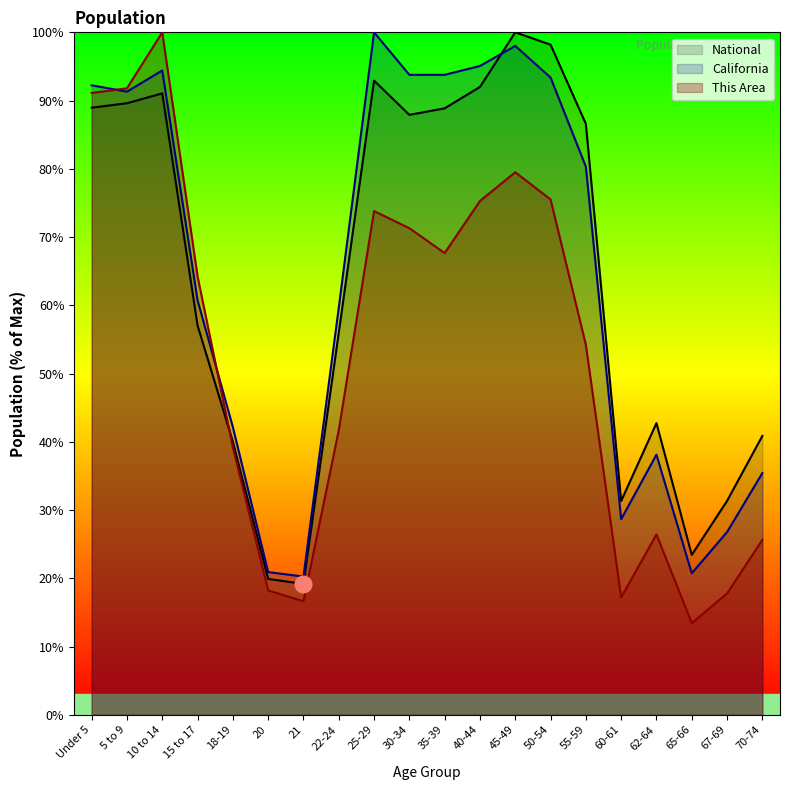

What are all the series names shown in the legend?

National, California, This Area